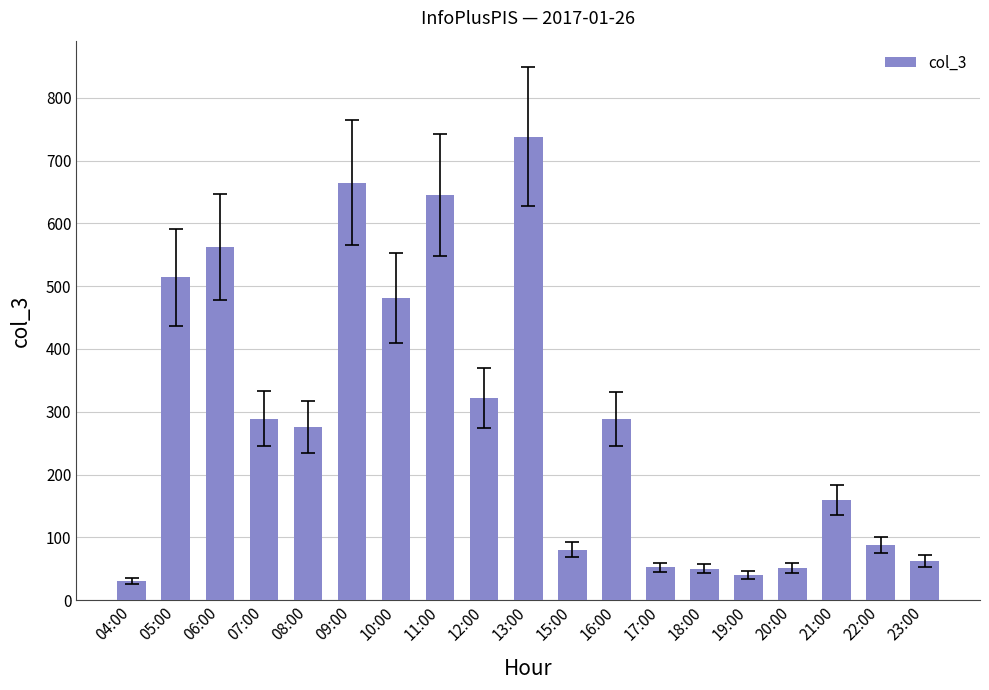

What is the difference between the second highest and second lowest values?

625